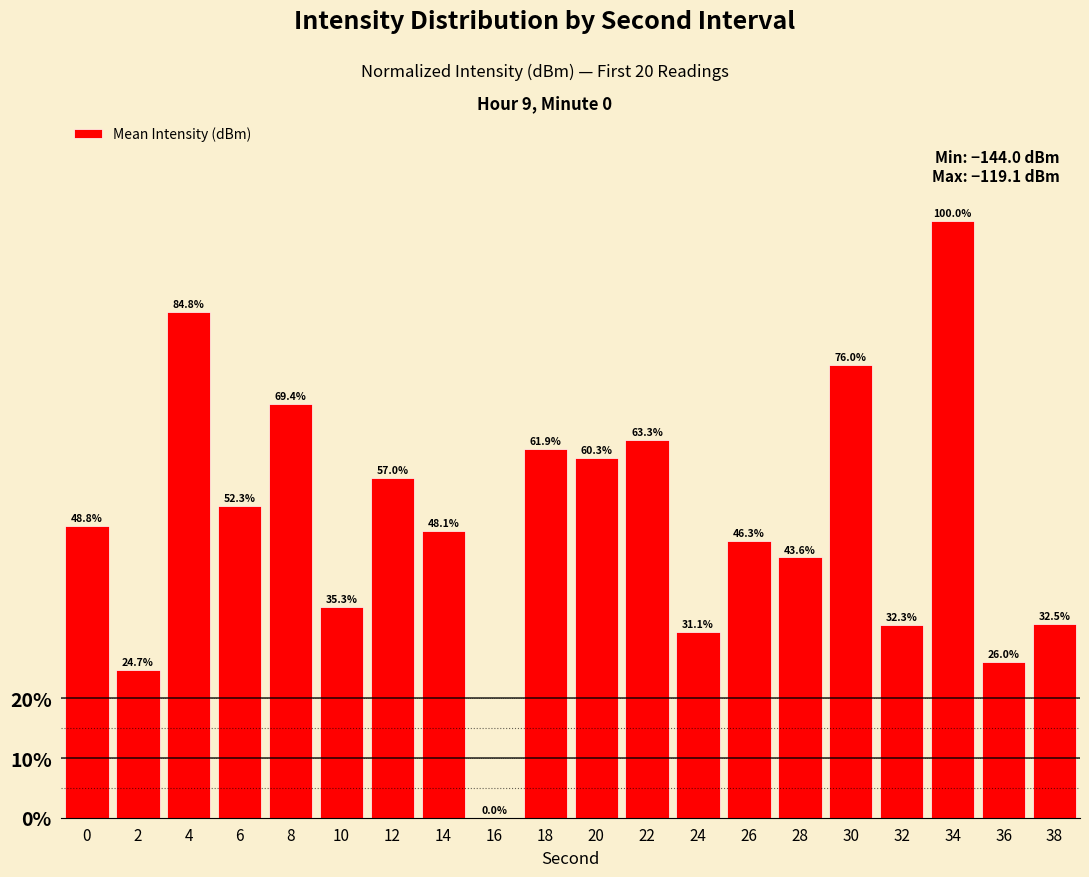

Between 4 and 16, which is larger?

4